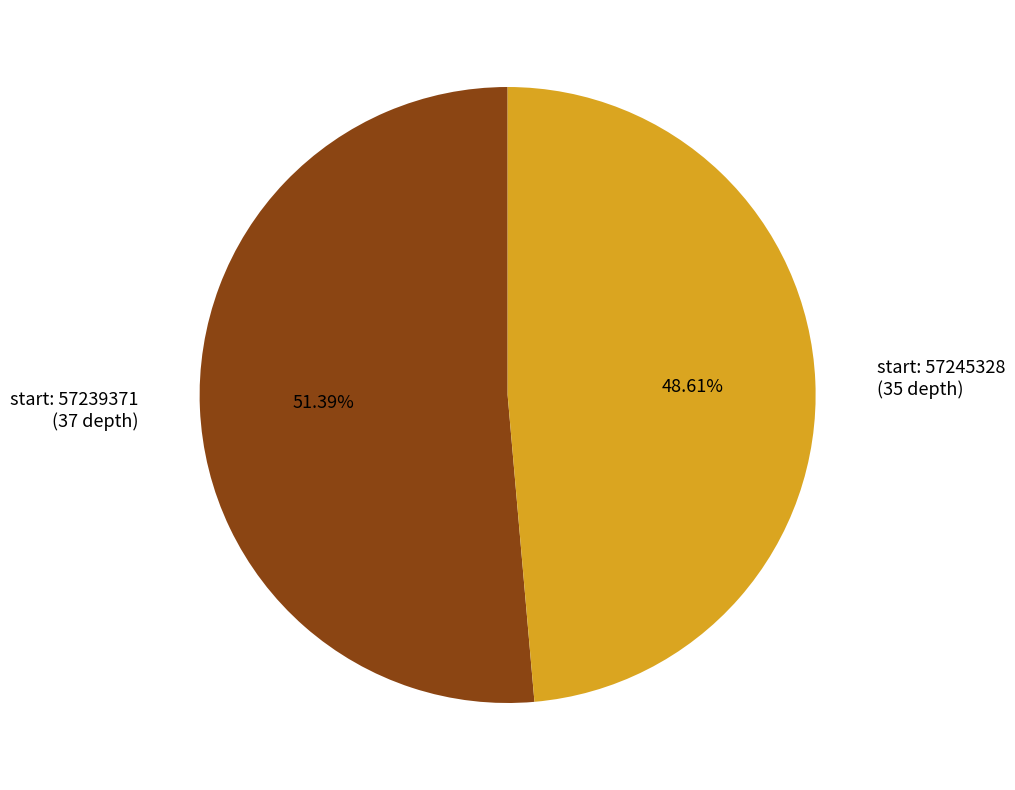

Between start: 57245328 (35 depth) and start: 57239371 (37 depth), which is larger?

start: 57239371 (37 depth)